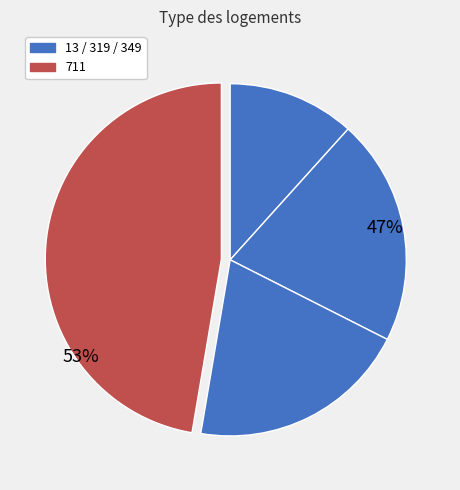

To the nearest percent, what is the difference between the 349 and 319 slice percentages?

1%